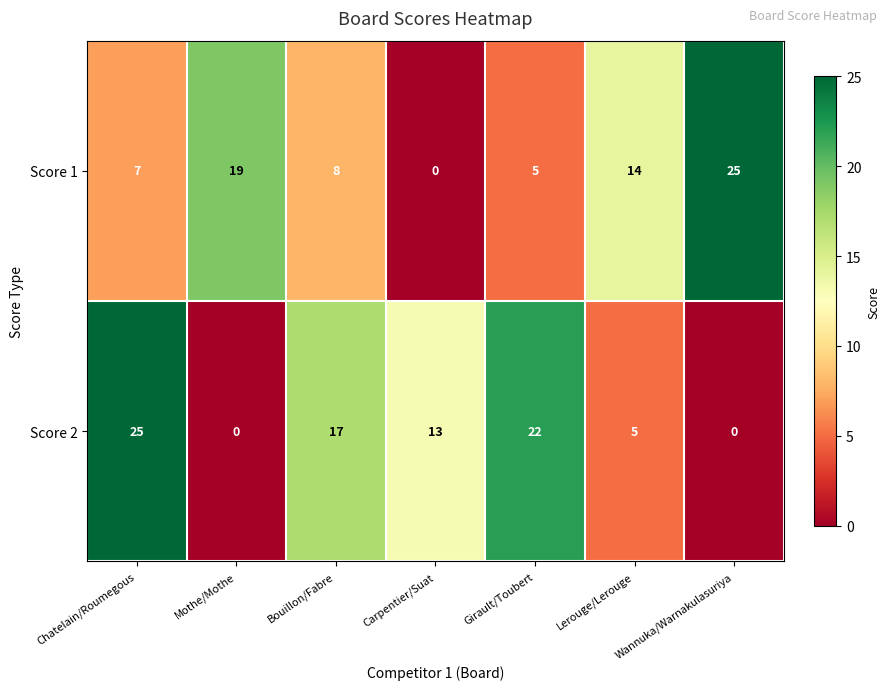

List the series in order of their overall mean, lowest first.

Score 1, Score 2